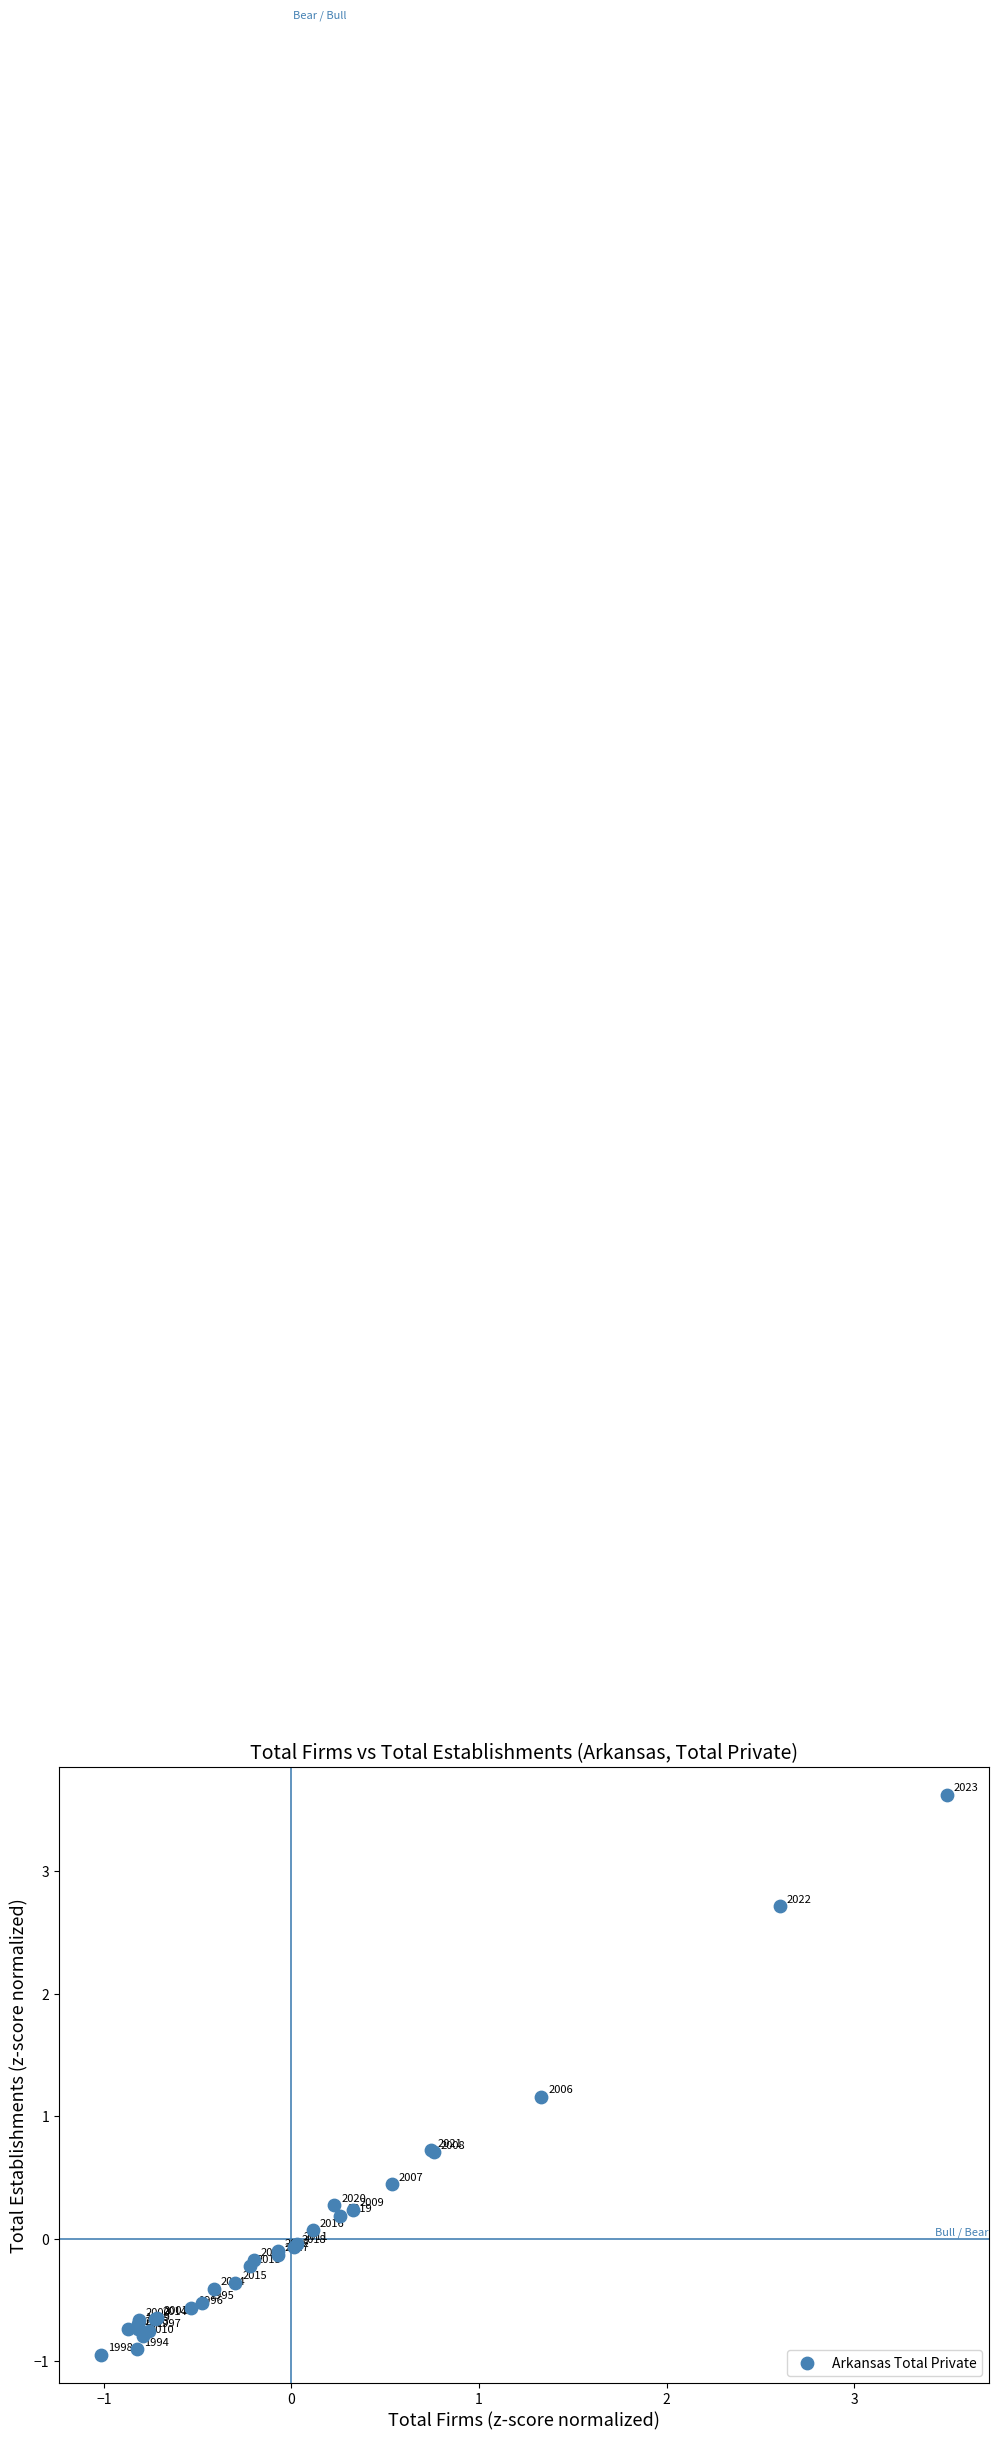

What Y value in the scatter plot is closest to 1?

1.2